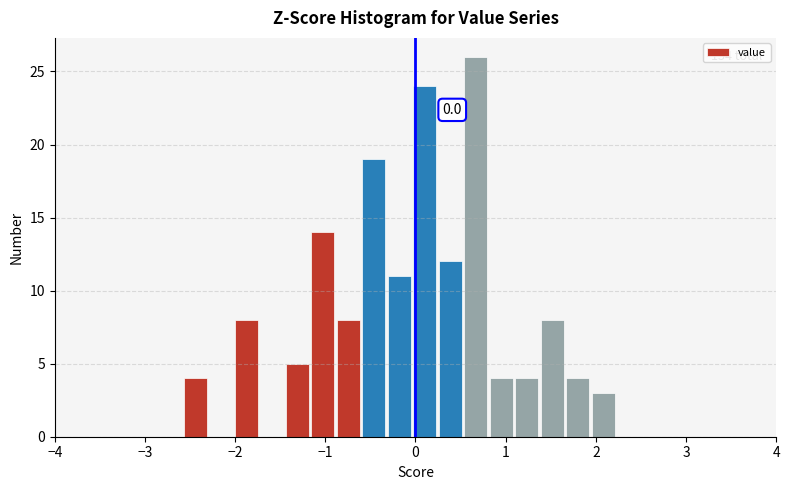

Around what value on the x-axis is the tallest bar? Give the approximate position of its centre, as read against the axis.

0.7